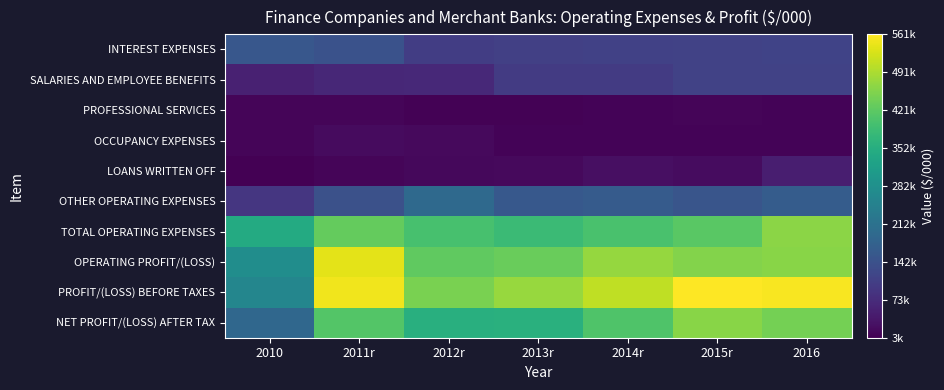

Count the number of data series in this chart.

10